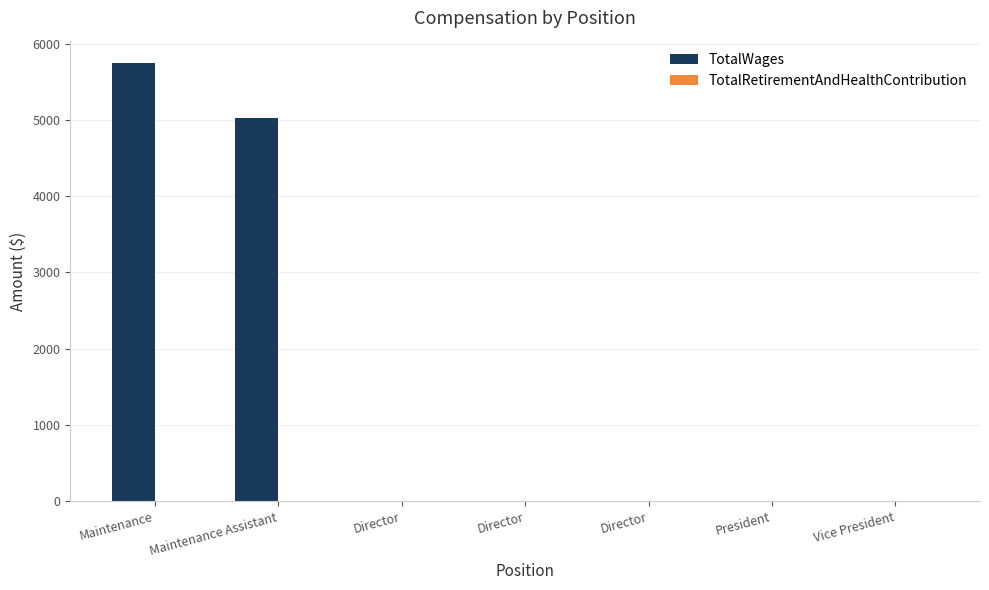

Are the bars horizontal?

No